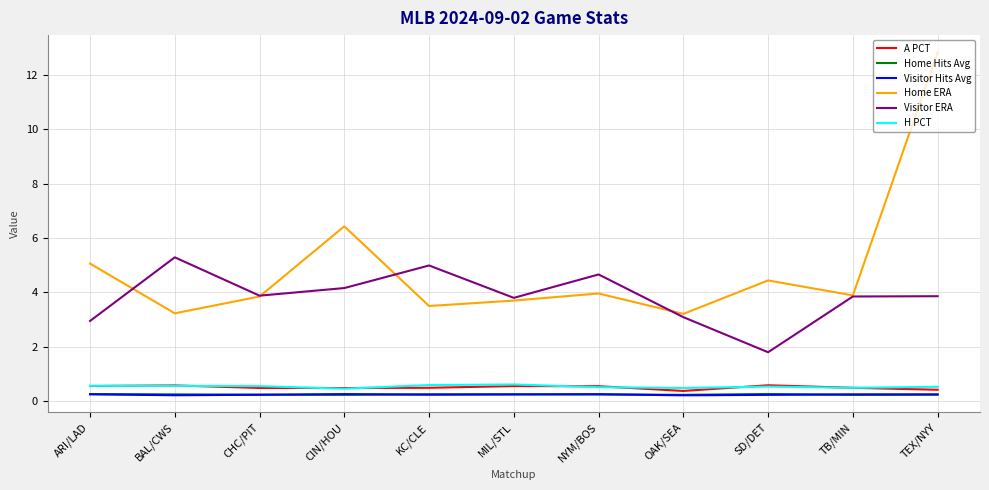

What is the total value across all series at KC/CLE?

10.1